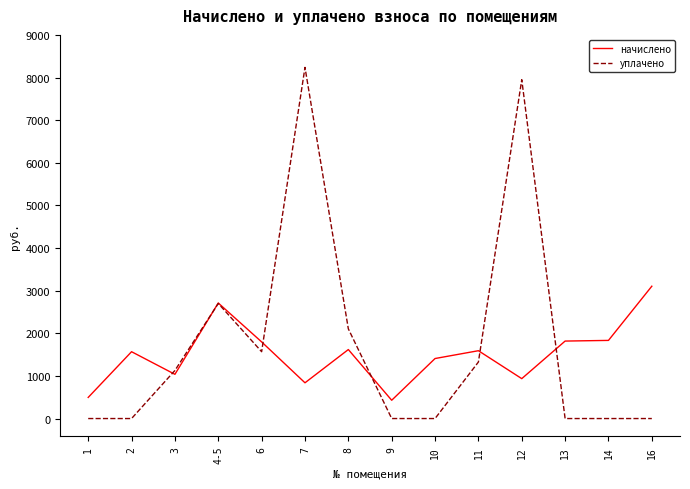

What is the difference between the second highest and minimum values in the уплачено series?

7948.7